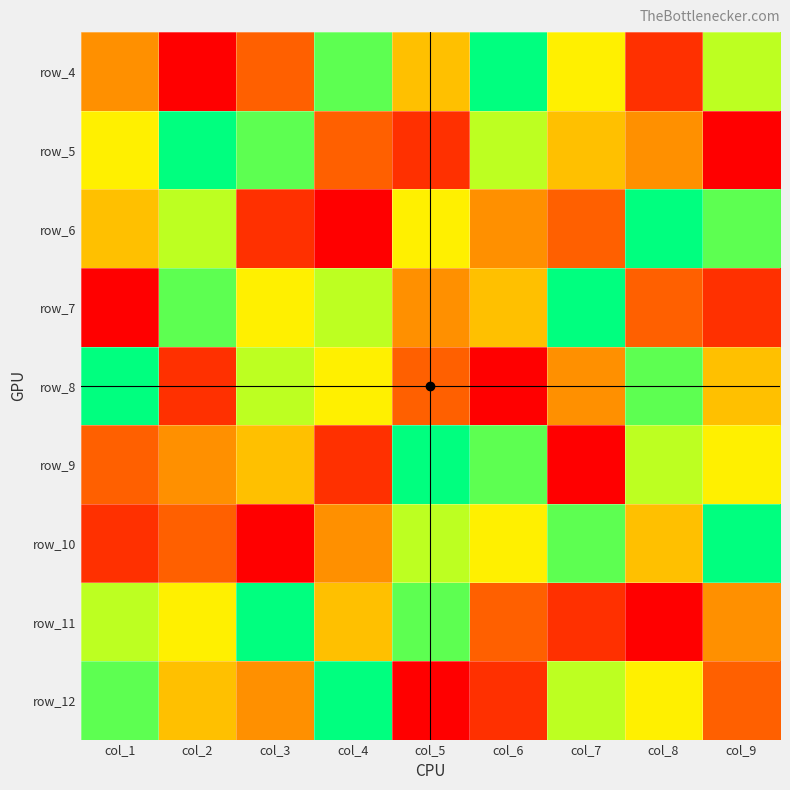

How many row_7 values are between 3 and 7?

5